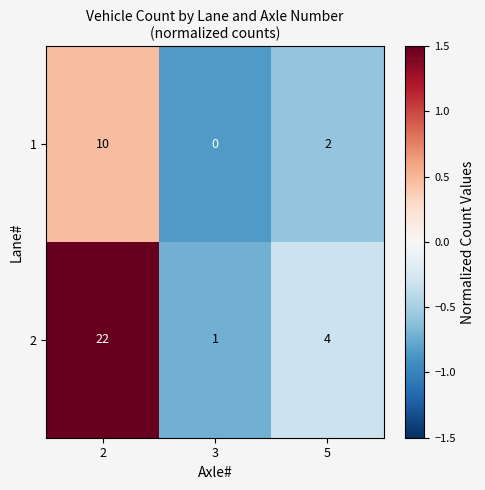

At which label is 1 closest to 5?

5